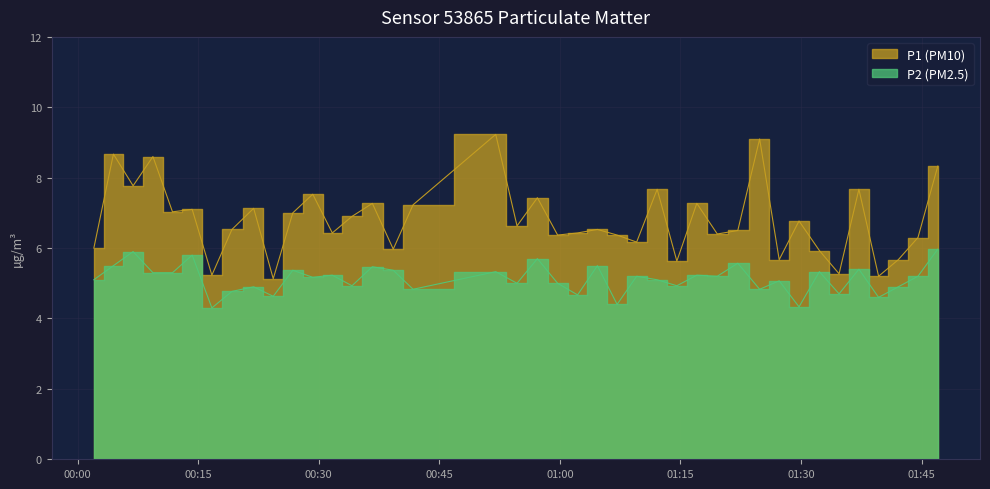

The P2 series shows 9.0 at 35. True or false?

False